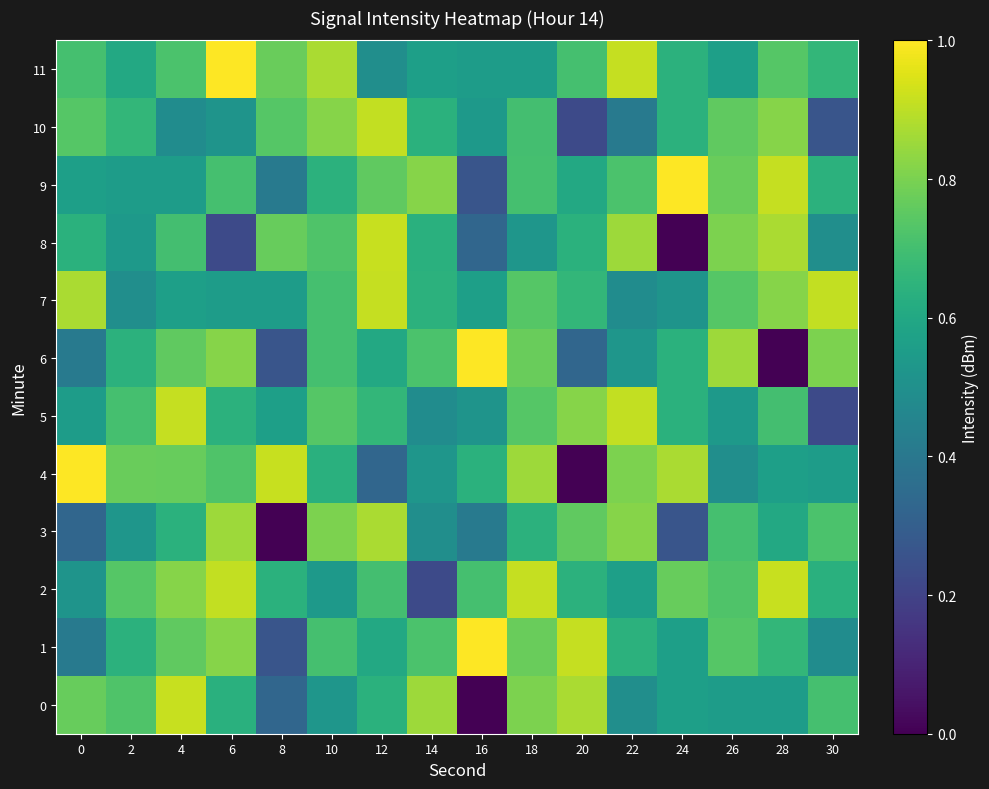

At which category does the chart reach its peak across all series?

16